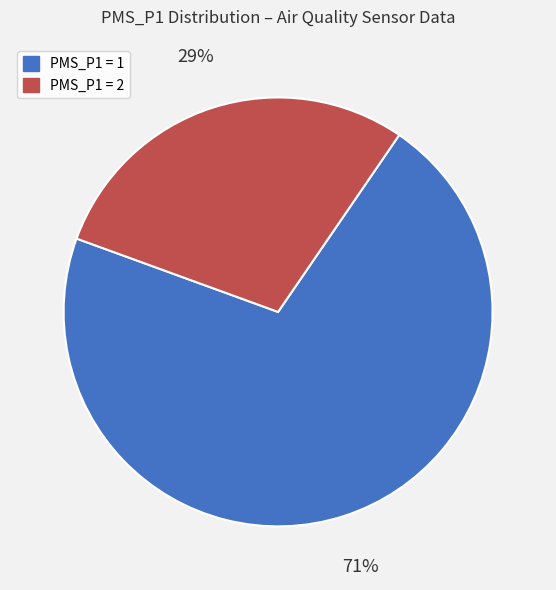

Is it true that PMS_P1 = 1 is 63% of the pie?

False